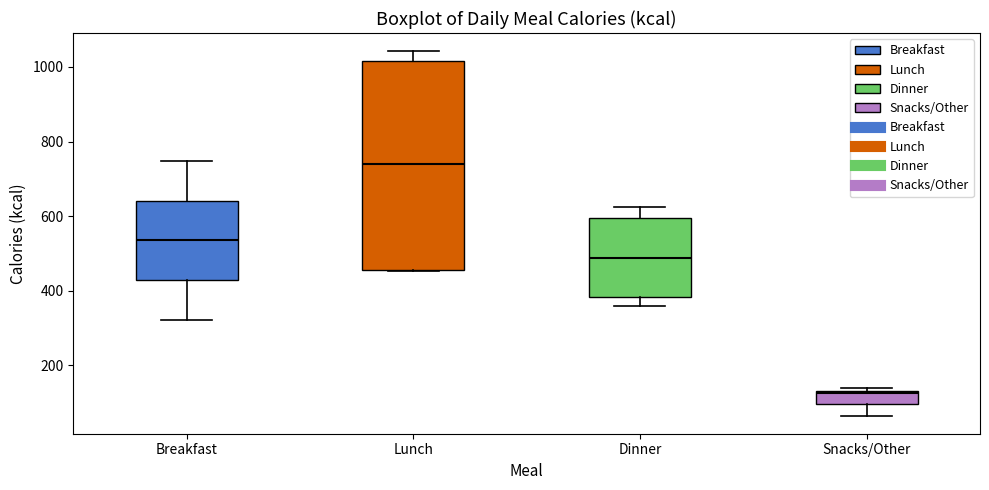

Reading left to right, read every box against the y-axis: the position of its median line, the range the box covers, and the ends of its whiskers. The values are not printed on the chart, so give them approximately, as read against the axis.

Breakfast: median 540, box 420 to 640, whiskers 320 to 740
Lunch: median 740, box 460 to 1020, whiskers 460 to 1040
Dinner: median 480, box 380 to 600, whiskers 360 to 620
Snacks/Other: median 120, box 100 to 140, whiskers 60 to 140 (just above the box's upper edge)